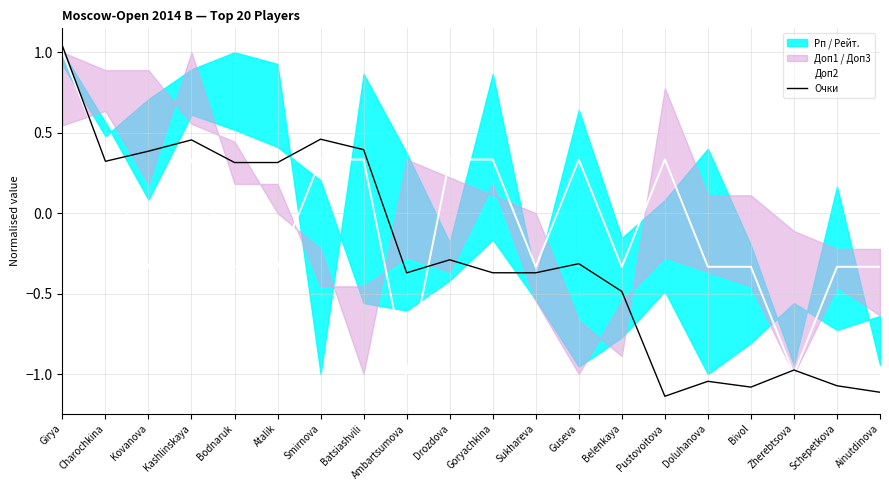

How many Доп2 values are between 0 and 1?

9